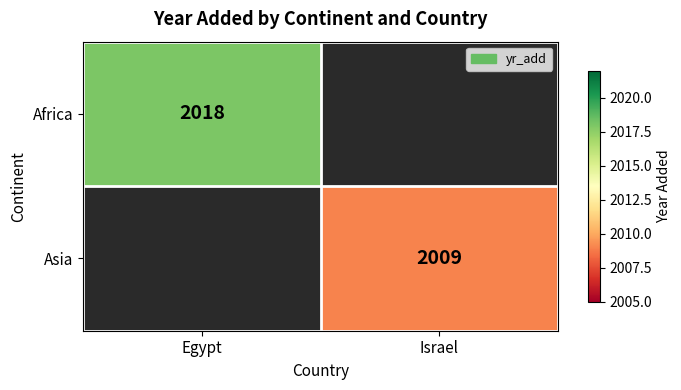

The value of Africa at Egypt is 2018. True or false?

True